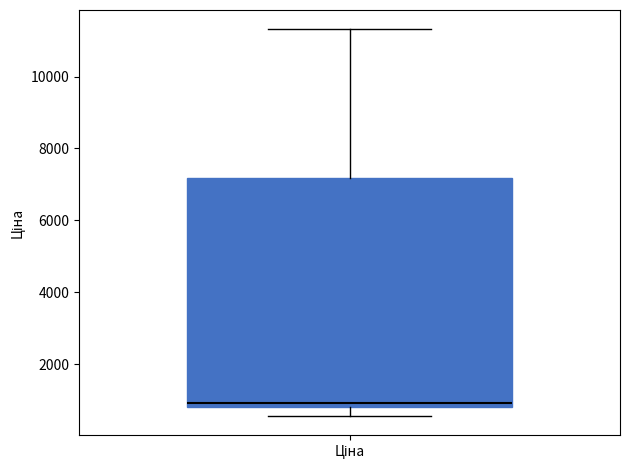

Read this box plot against the y-axis: the position of the median line, the range covered by the box, and the ends of both whiskers. The values are not printed on the chart, so give them approximately, as read against the axis.

median 1000, box 800 to 7200, whiskers 600 to 11400